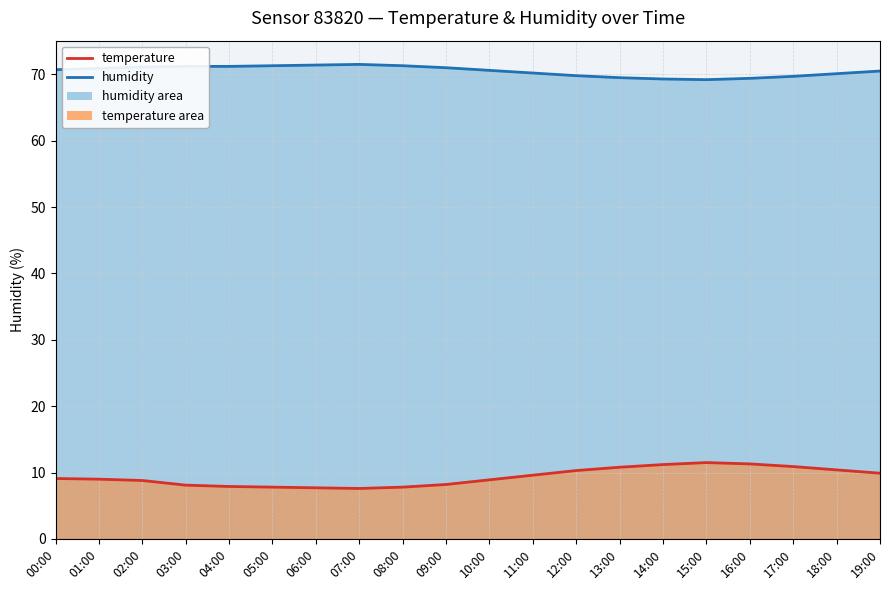

True or false: temperature has a value of 7.8 at 08:00.

True